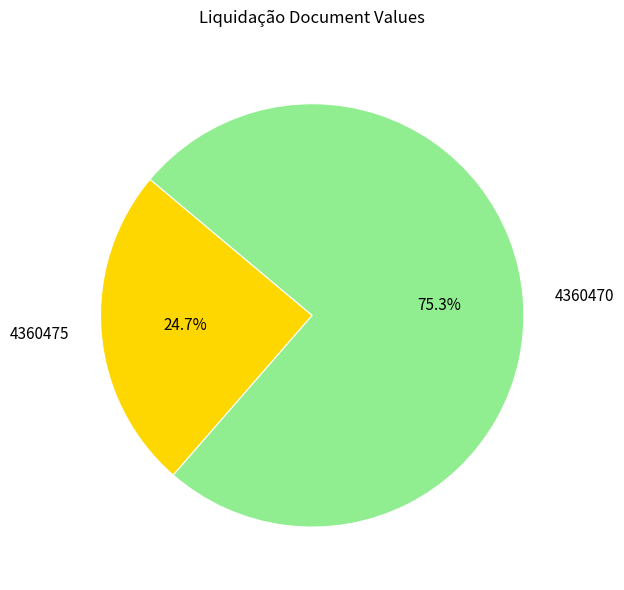

Is there any slice that represents more than half of the pie?

Yes